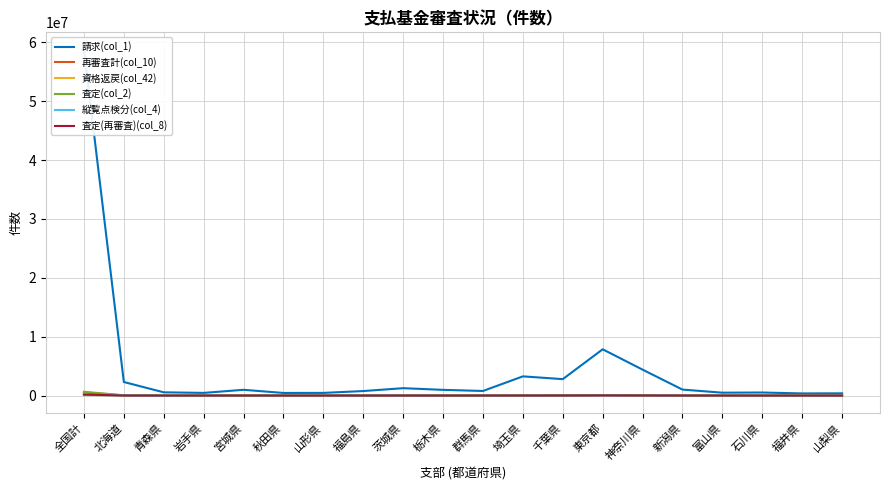

How many lines are shown in the chart?

6